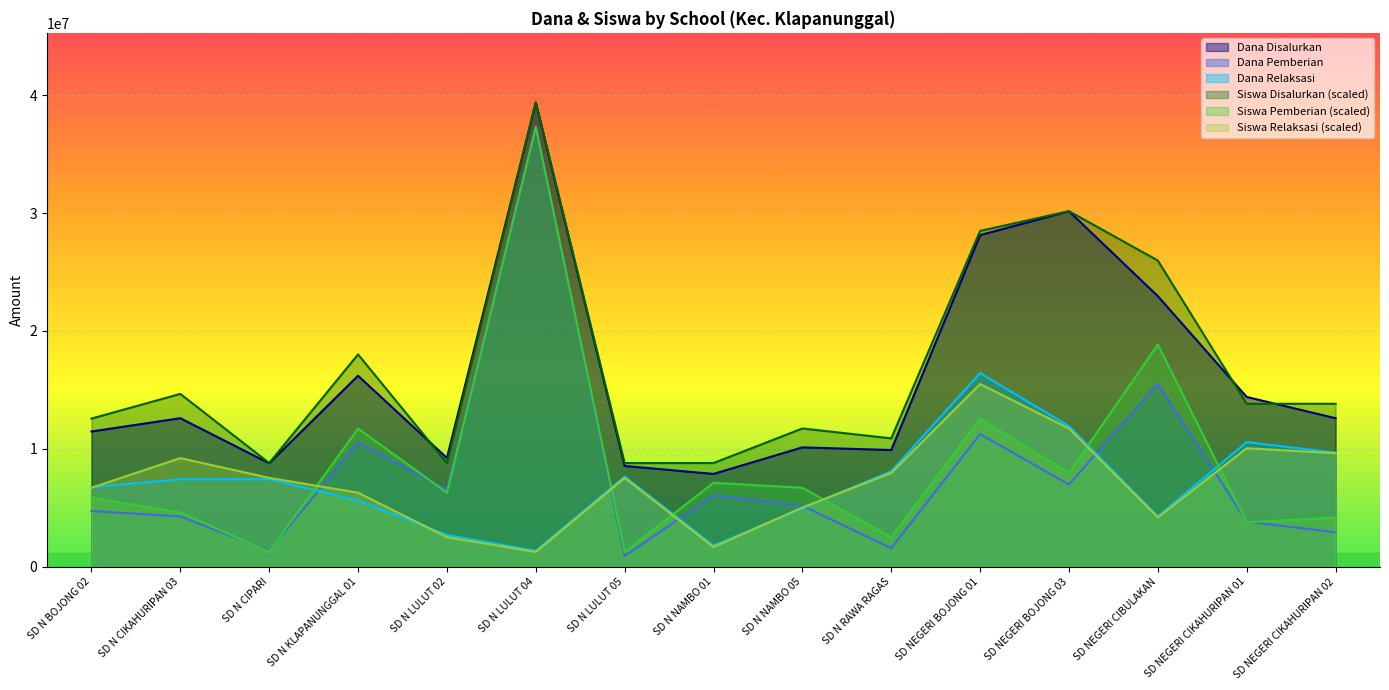

Which series changed the most between SD N BOJONG 02 and SD NEGERI BOJONG 01?

Dana Disalurkan